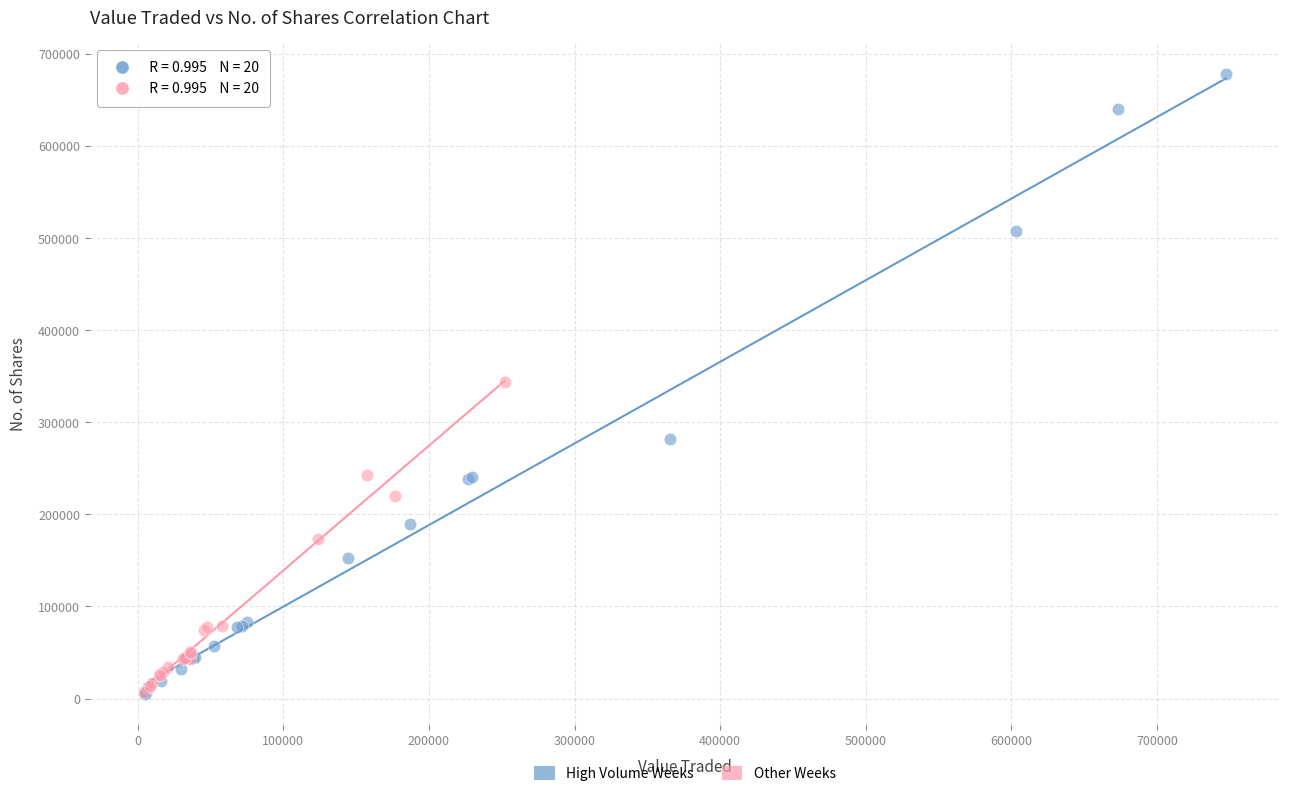

Which series has the widest spread of Y values?

High Volume Weeks